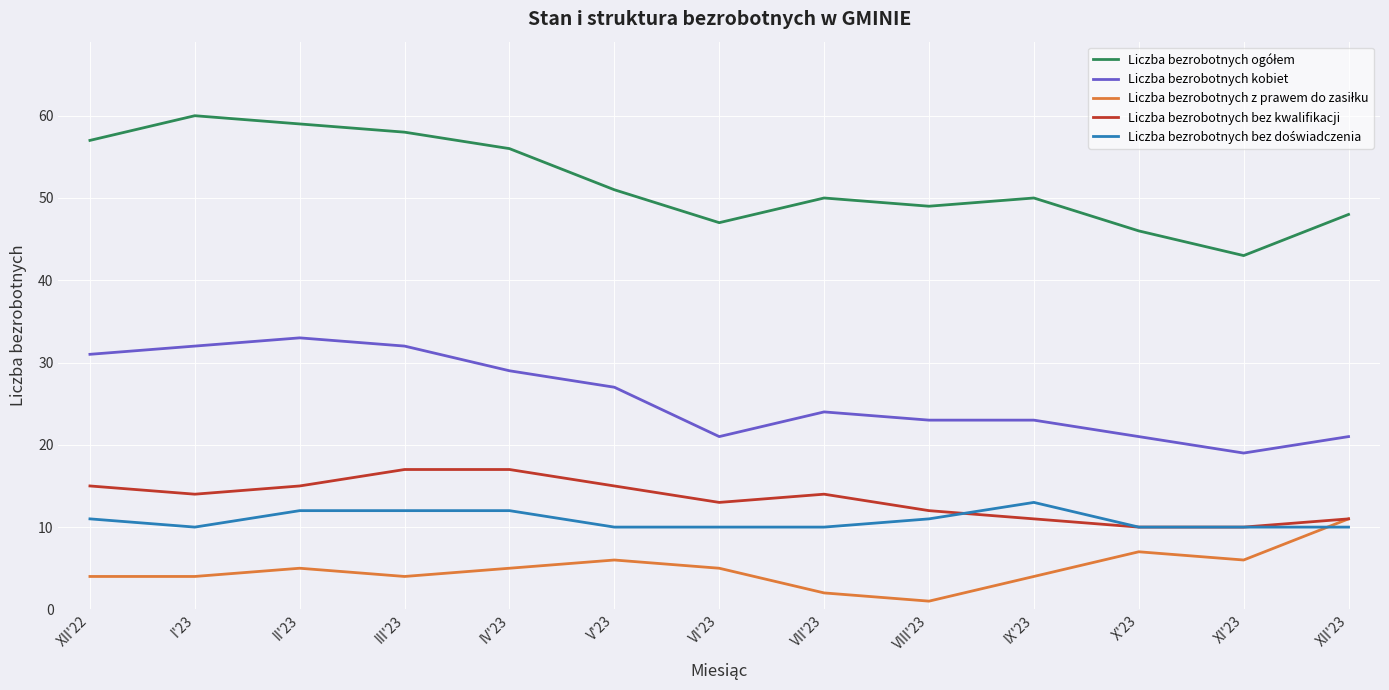

What is the maximum value shown in the chart?

60